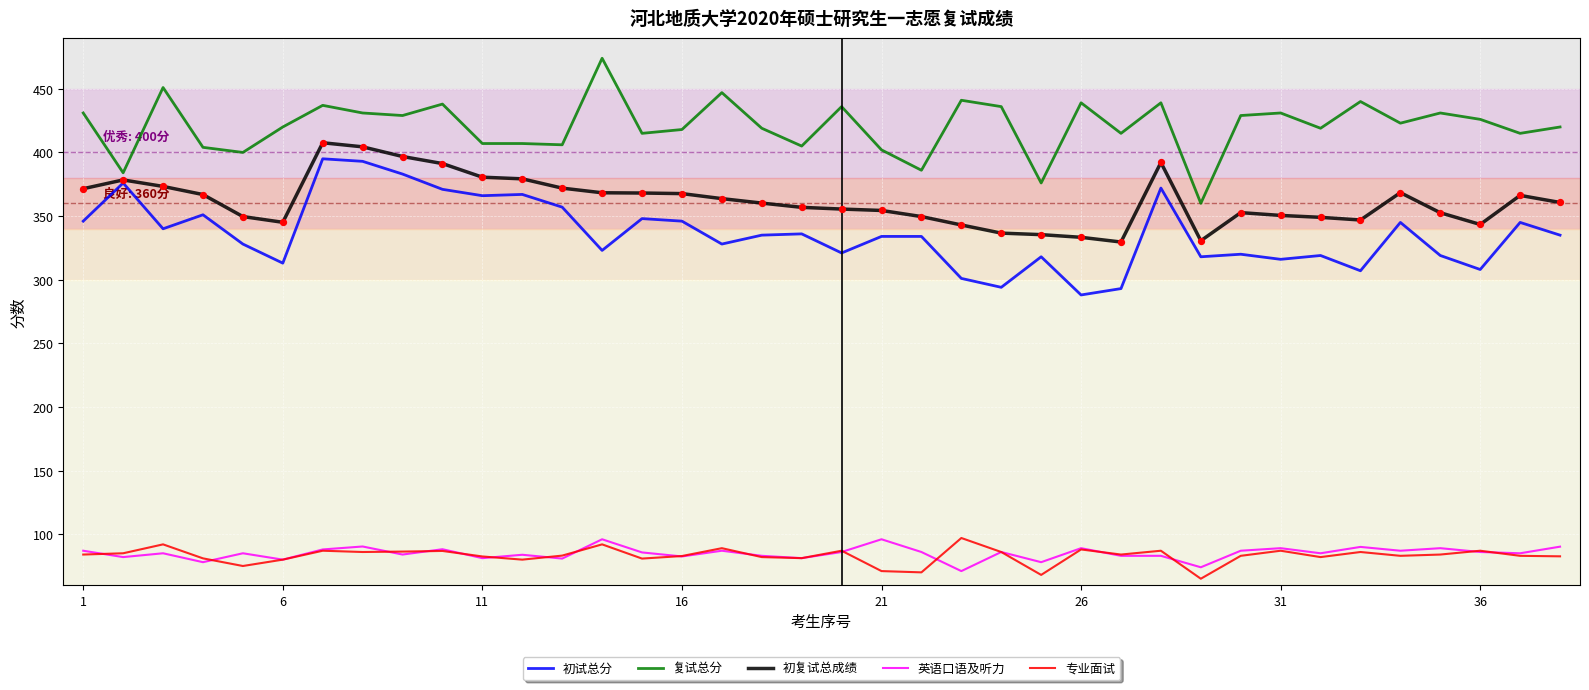

Which series has the largest total across all categories?

复试总分